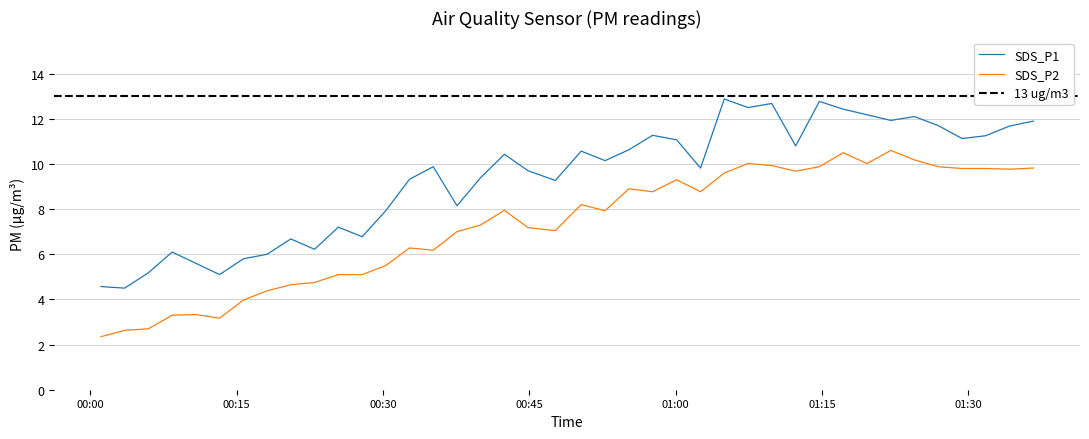

Which series has the largest total across all categories?

SDS_P1